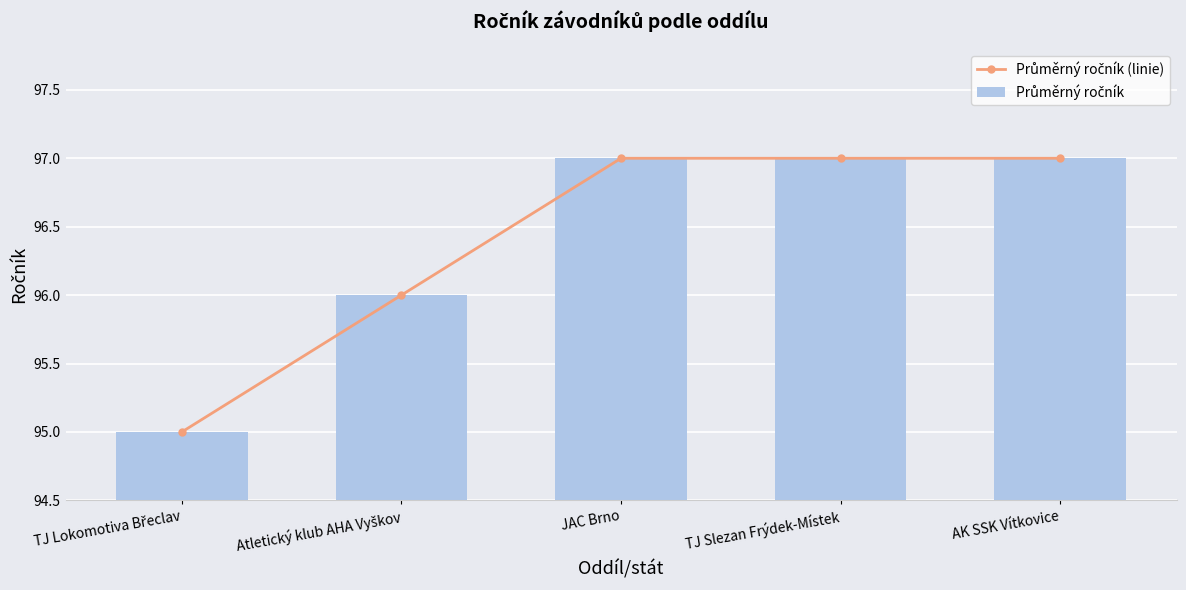

At how many categories does at least one series exceed 96?

3